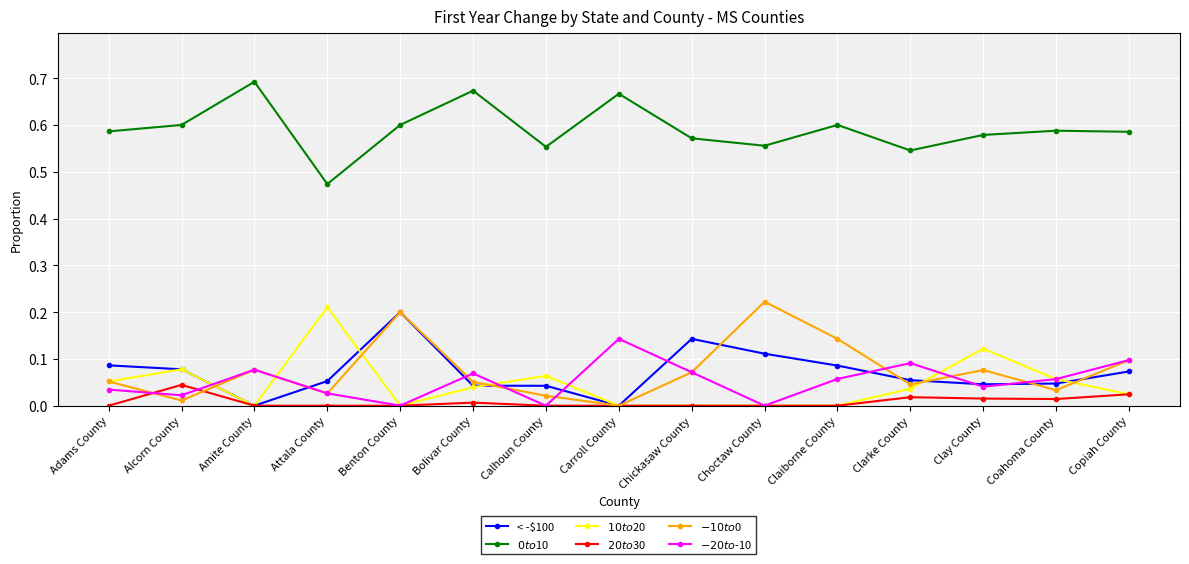

True or false: $0 to $10 and $-20 to $-10 intersect in this chart.

False